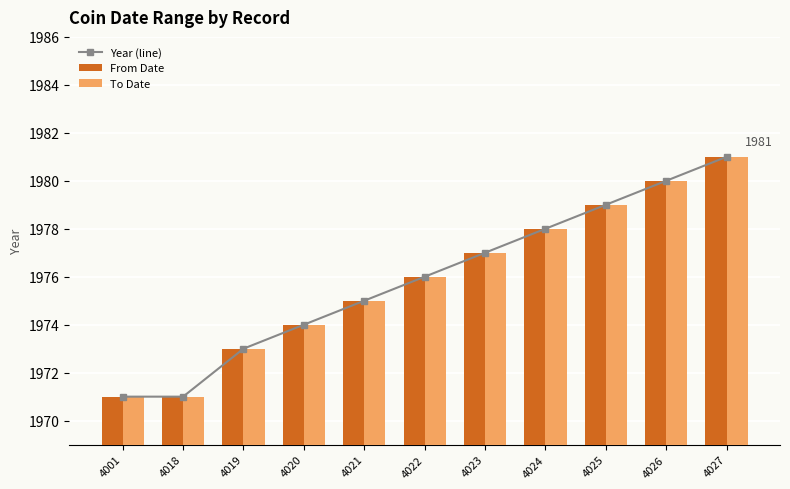

At which label does Year (line) reach its peak?

4027